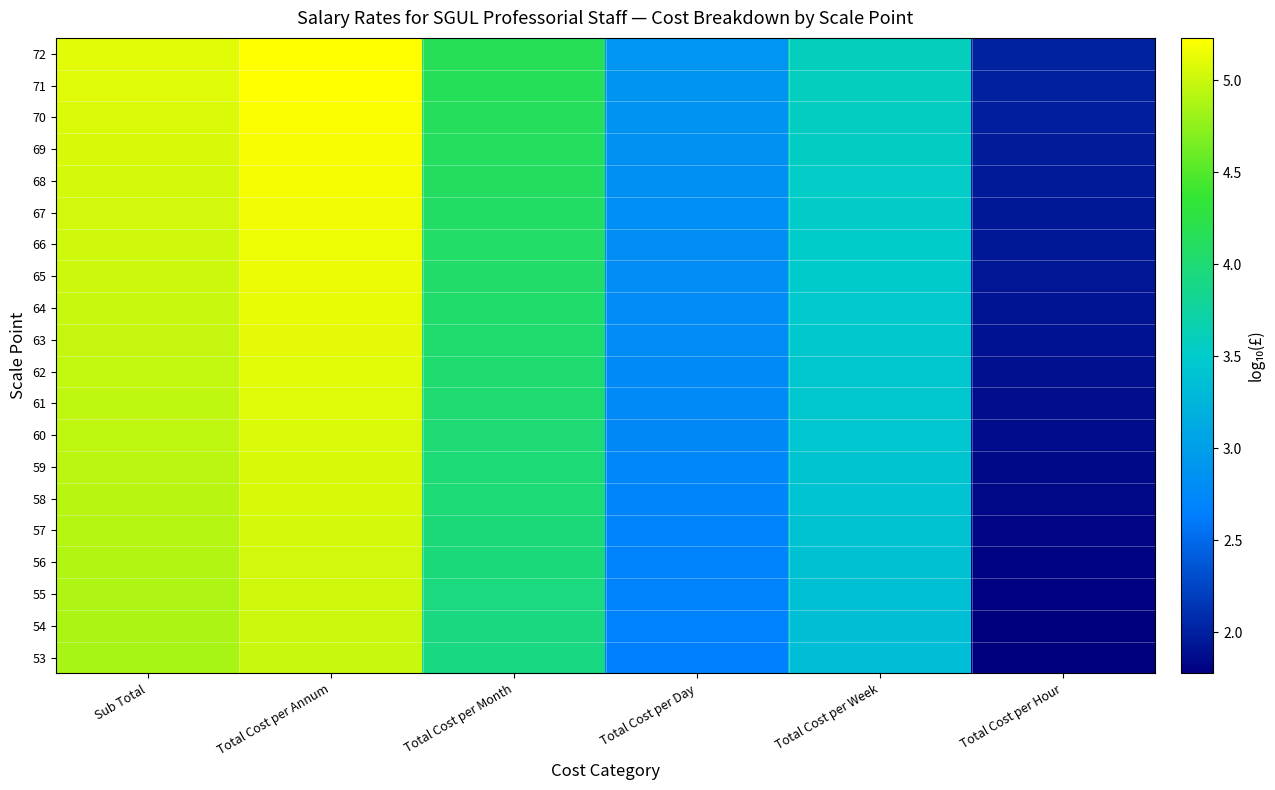

Reading left to right, extract all data points from this chart.

53: Sub Total=4.9	Total Cost per Annum=5.0	Total Cost per Month=3.9	Total Cost per Day=2.7	Total Cost per Week=3.4	Total Cost per Hour=1.8
54: Sub Total=4.9	Total Cost per Annum=5.0	Total Cost per Month=3.9	Total Cost per Day=2.7	Total Cost per Week=3.4	Total Cost per Hour=1.8
55: Sub Total=4.9	Total Cost per Annum=5.0	Total Cost per Month=3.9	Total Cost per Day=2.7	Total Cost per Week=3.4	Total Cost per Hour=1.8
56: Sub Total=4.9	Total Cost per Annum=5.0	Total Cost per Month=4.0	Total Cost per Day=2.7	Total Cost per Week=3.4	Total Cost per Hour=1.8
57: Sub Total=4.9	Total Cost per Annum=5.0	Total Cost per Month=4.0	Total Cost per Day=2.7	Total Cost per Week=3.4	Total Cost per Hour=1.8
58: Sub Total=4.9	Total Cost per Annum=5.1	Total Cost per Month=4.0	Total Cost per Day=2.7	Total Cost per Week=3.4	Total Cost per Hour=1.8
59: Sub Total=4.9	Total Cost per Annum=5.1	Total Cost per Month=4.0	Total Cost per Day=2.7	Total Cost per Week=3.4	Total Cost per Hour=1.9
60: Sub Total=4.9	Total Cost per Annum=5.1	Total Cost per Month=4.0	Total Cost per Day=2.7	Total Cost per Week=3.4	Total Cost per Hour=1.9
61: Sub Total=5.0	Total Cost per Annum=5.1	Total Cost per Month=4.0	Total Cost per Day=2.8	Total Cost per Week=3.4	Total Cost per Hour=1.9
62: Sub Total=5.0	Total Cost per Annum=5.1	Total Cost per Month=4.0	Total Cost per Day=2.8	Total Cost per Week=3.5	Total Cost per Hour=1.9
63: Sub Total=5.0	Total Cost per Annum=5.1	Total Cost per Month=4.0	Total Cost per Day=2.8	Total Cost per Week=3.5	Total Cost per Hour=1.9
64: Sub Total=5.0	Total Cost per Annum=5.1	Total Cost per Month=4.1	Total Cost per Day=2.8	Total Cost per Week=3.5	Total Cost per Hour=1.9
65: Sub Total=5.0	Total Cost per Annum=5.1	Total Cost per Month=4.1	Total Cost per Day=2.8	Total Cost per Week=3.5	Total Cost per Hour=1.9
66: Sub Total=5.0	Total Cost per Annum=5.2	Total Cost per Month=4.1	Total Cost per Day=2.8	Total Cost per Week=3.5	Total Cost per Hour=1.9
67: Sub Total=5.0	Total Cost per Annum=5.2	Total Cost per Month=4.1	Total Cost per Day=2.8	Total Cost per Week=3.5	Total Cost per Hour=2.0
68: Sub Total=5.0	Total Cost per Annum=5.2	Total Cost per Month=4.1	Total Cost per Day=2.8	Total Cost per Week=3.5	Total Cost per Hour=2.0
69: Sub Total=5.1	Total Cost per Annum=5.2	Total Cost per Month=4.1	Total Cost per Day=2.9	Total Cost per Week=3.5	Total Cost per Hour=2.0
70: Sub Total=5.1	Total Cost per Annum=5.2	Total Cost per Month=4.1	Total Cost per Day=2.9	Total Cost per Week=3.6	Total Cost per Hour=2.0
71: Sub Total=5.1	Total Cost per Annum=5.2	Total Cost per Month=4.1	Total Cost per Day=2.9	Total Cost per Week=3.6	Total Cost per Hour=2.0
72: Sub Total=5.1	Total Cost per Annum=5.2	Total Cost per Month=4.2	Total Cost per Day=2.9	Total Cost per Week=3.6	Total Cost per Hour=2.0